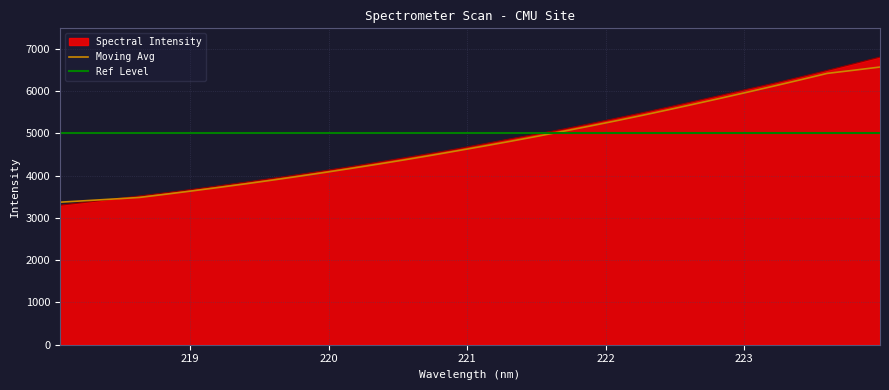

The chart shows a value of 4978.4 at 221.4993. True or false?

True